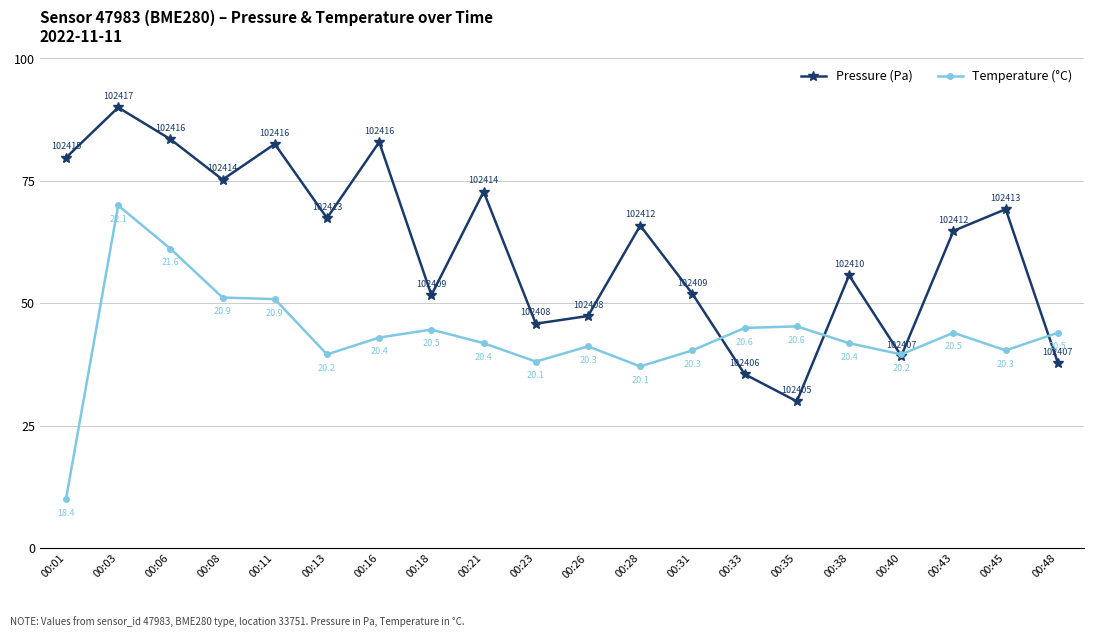

What is the difference between the highest and lowest values at 00:11?

31.7